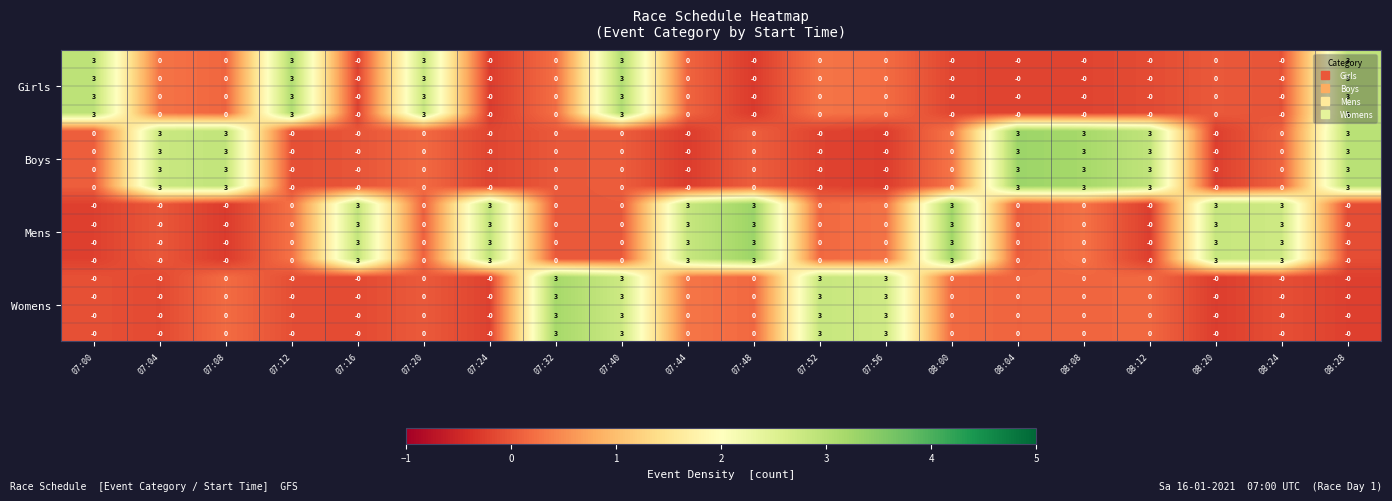

What is the spread (max minus min) of values at 07:00?

3